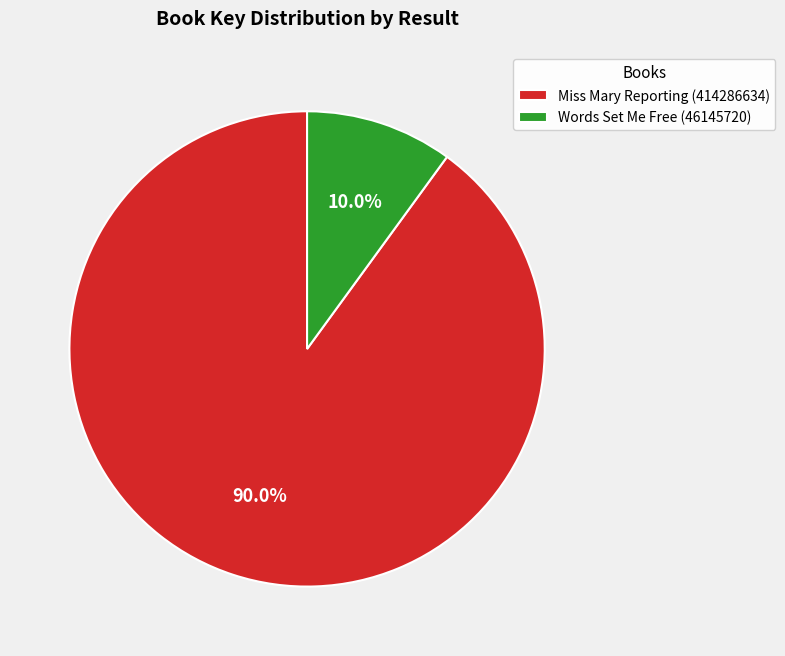

What is the ratio of the value at Miss Mary Reporting (414286634) to the value at Words Set Me Free (46145720)?

9.0